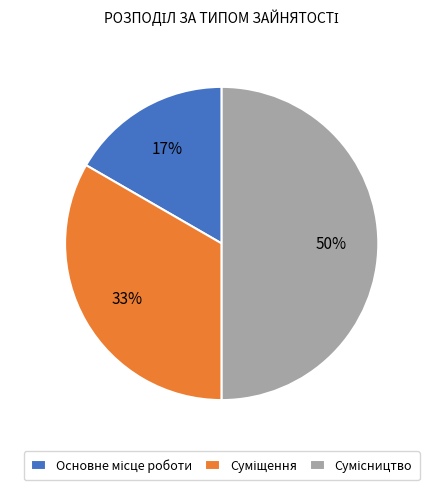

To the nearest percent, what is the average slice percentage?

33%